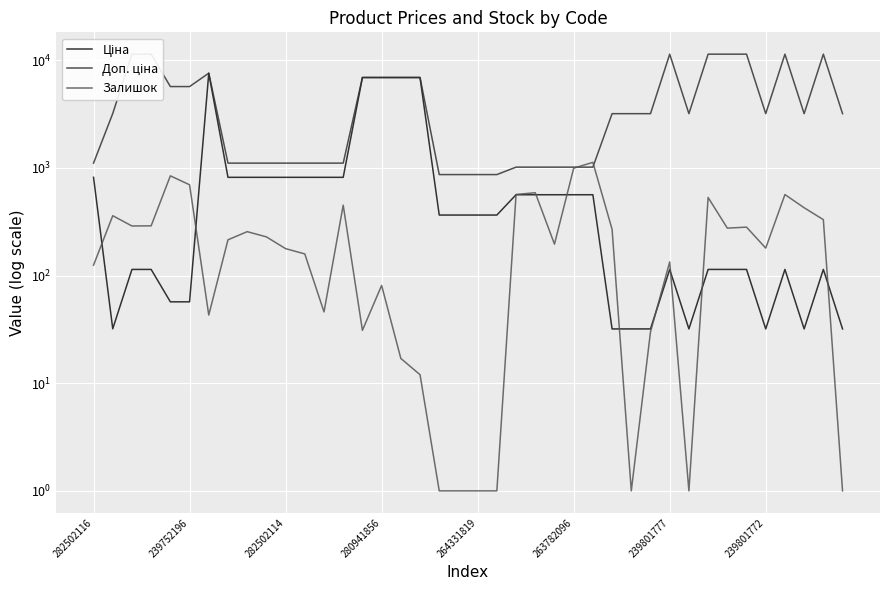

What is the difference between the highest and lowest values at 36?

11295.9